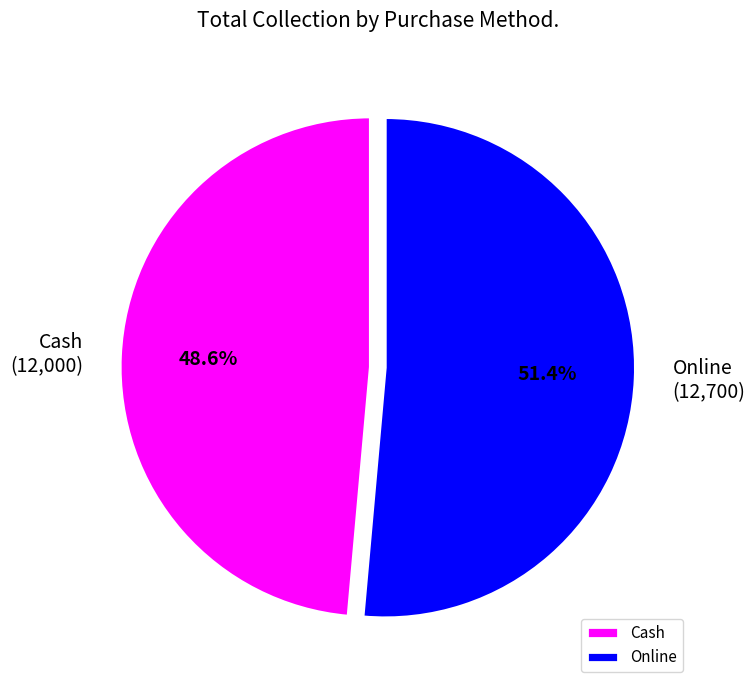

To the nearest percent, what percentage of the pie is Cash?

49%